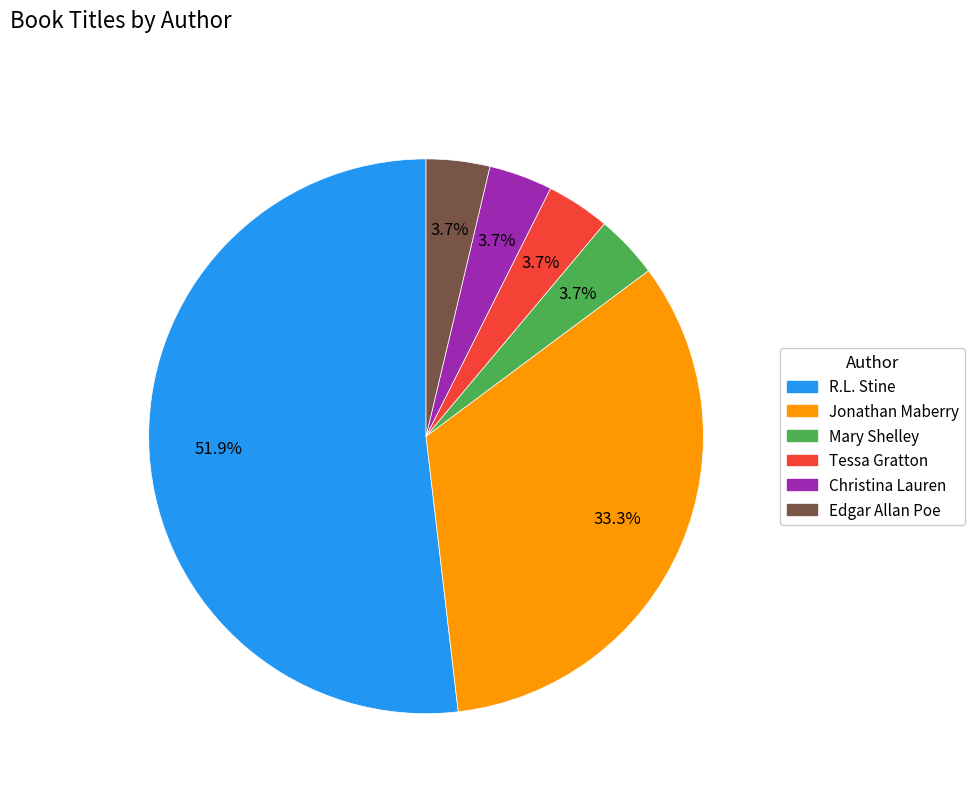

Is there any slice that represents more than half of the pie?

Yes